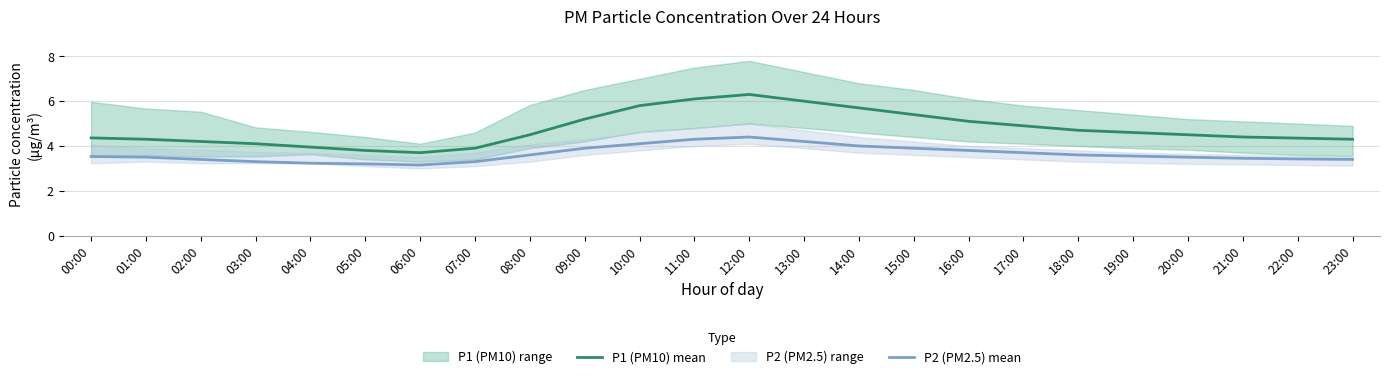

What is the sum of all P1 (PM10) mean values?

114.2